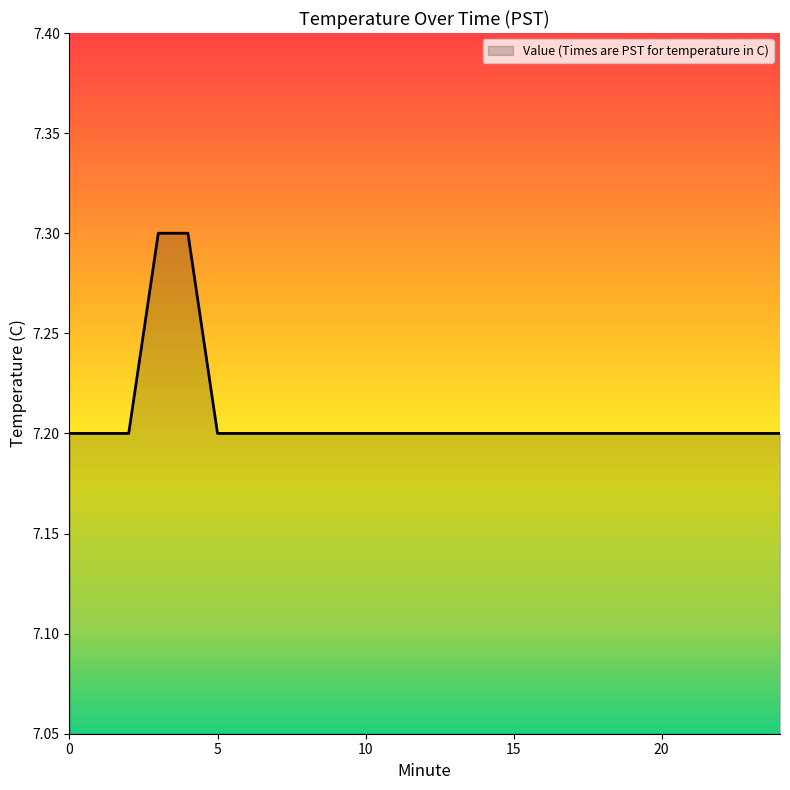

What is the smallest value displayed?

7.2